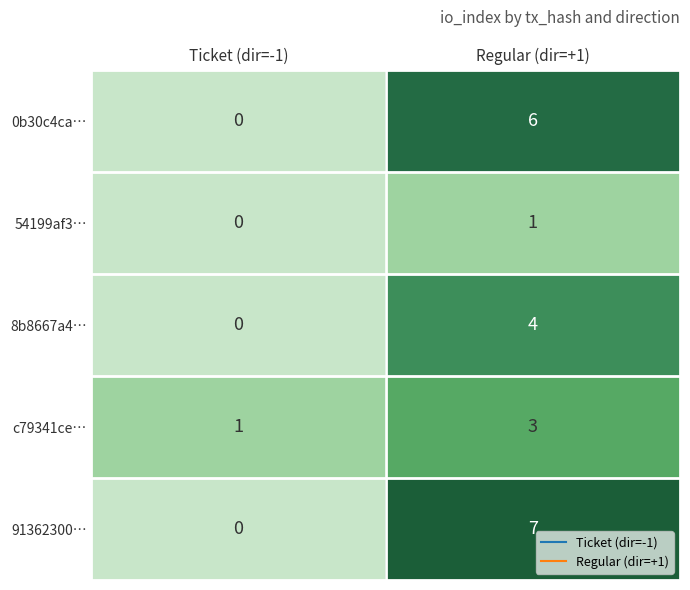

What is the greatest value displayed?

7